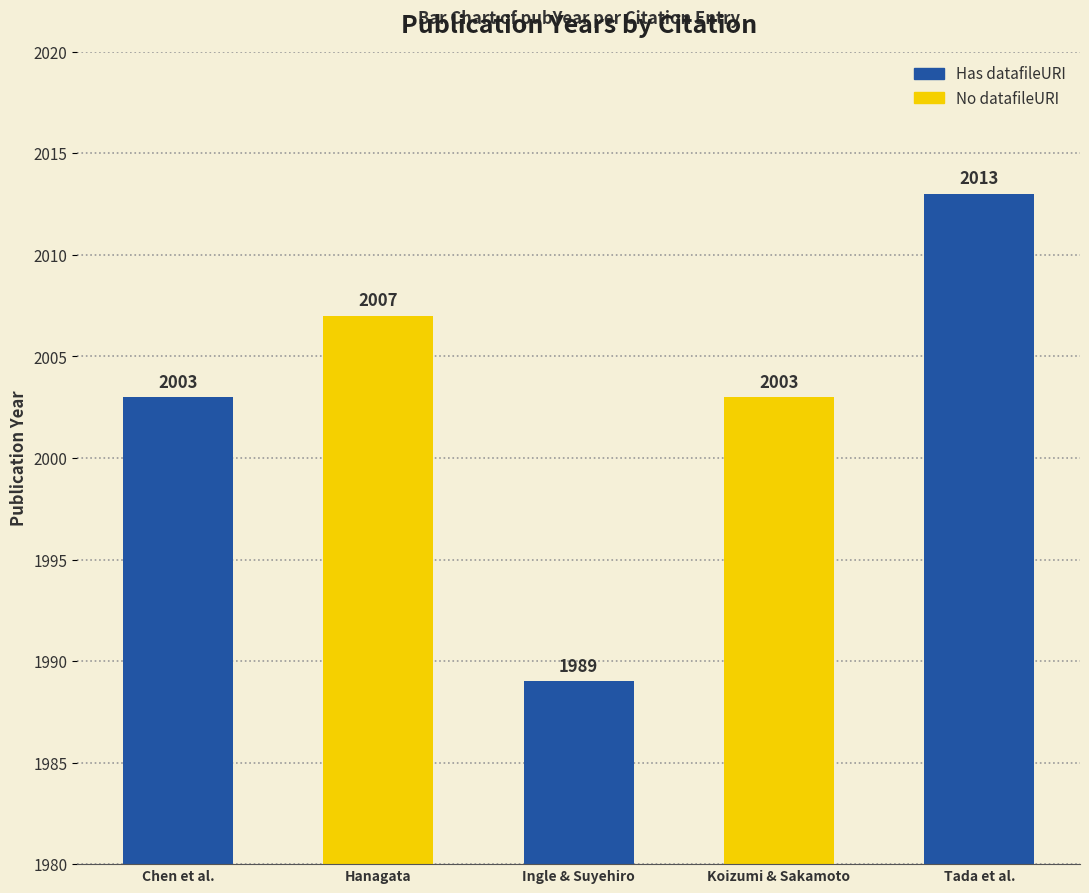

What is the label of the 2nd bar from the right?

Koizumi & Sakamoto